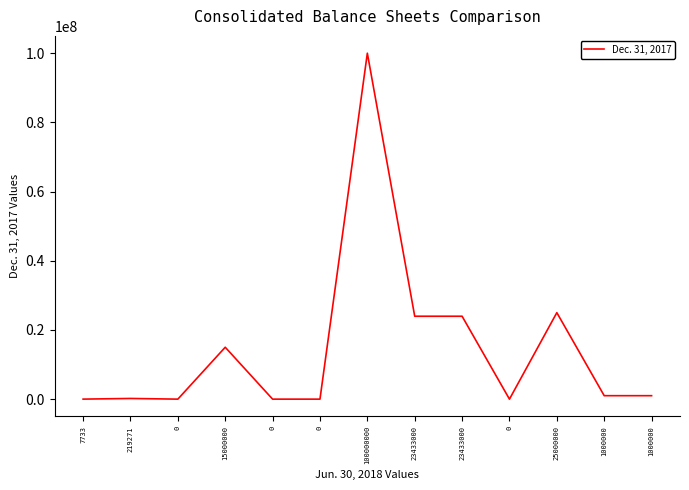

How many points are lower than both their immediate neighbors (excluding endpoints)?

2